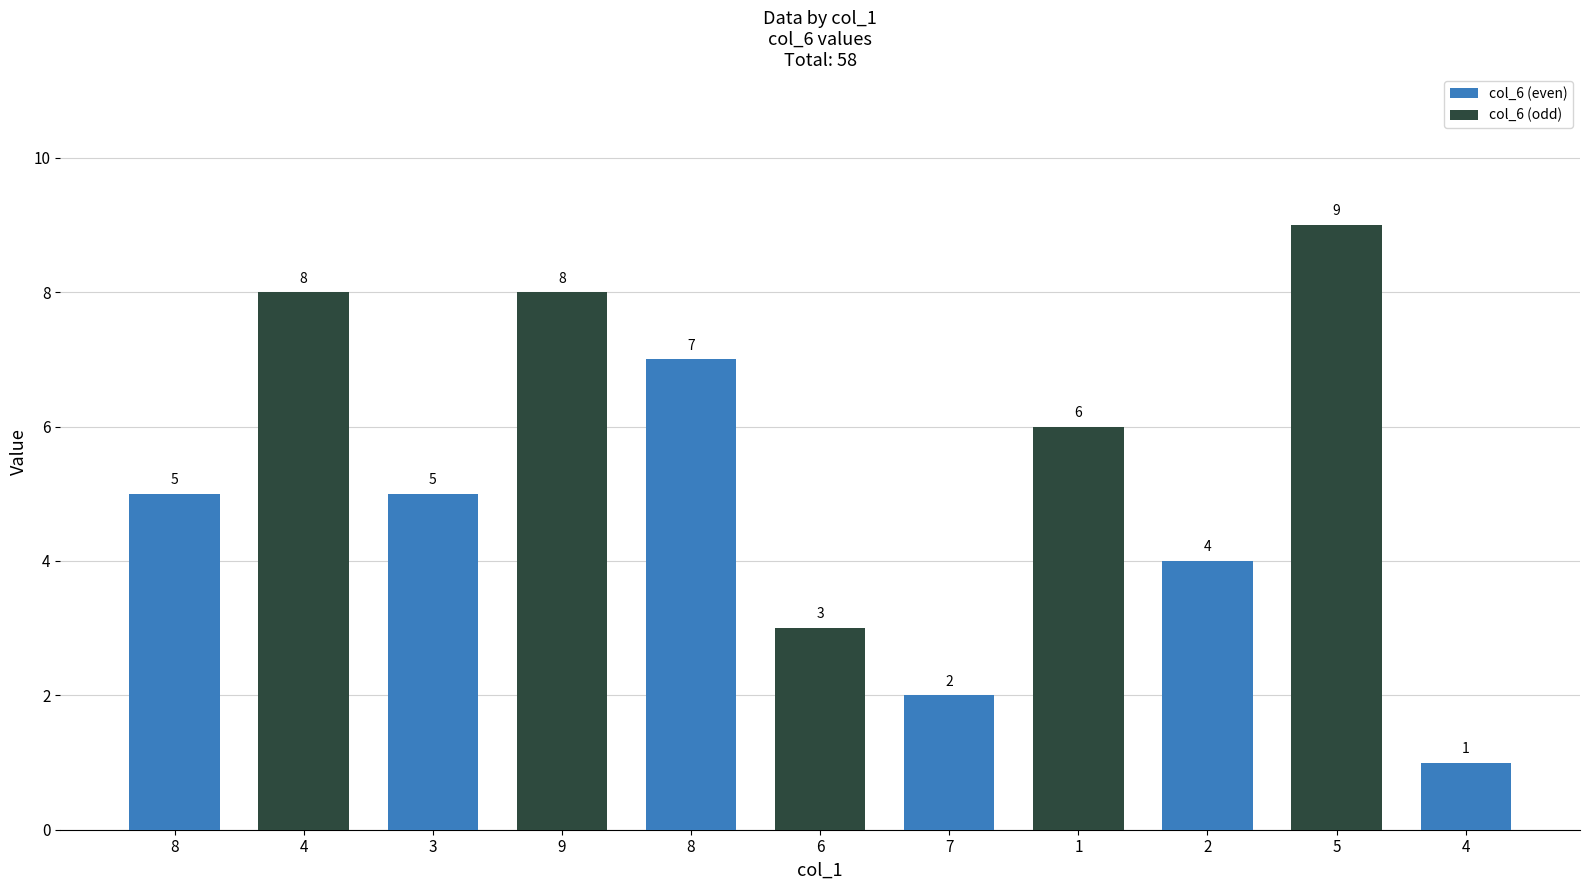

Rank the categories by value from lowest to highest.

4, 7, 6, 2, 8, 3, 1, 8, 4, 9, 5